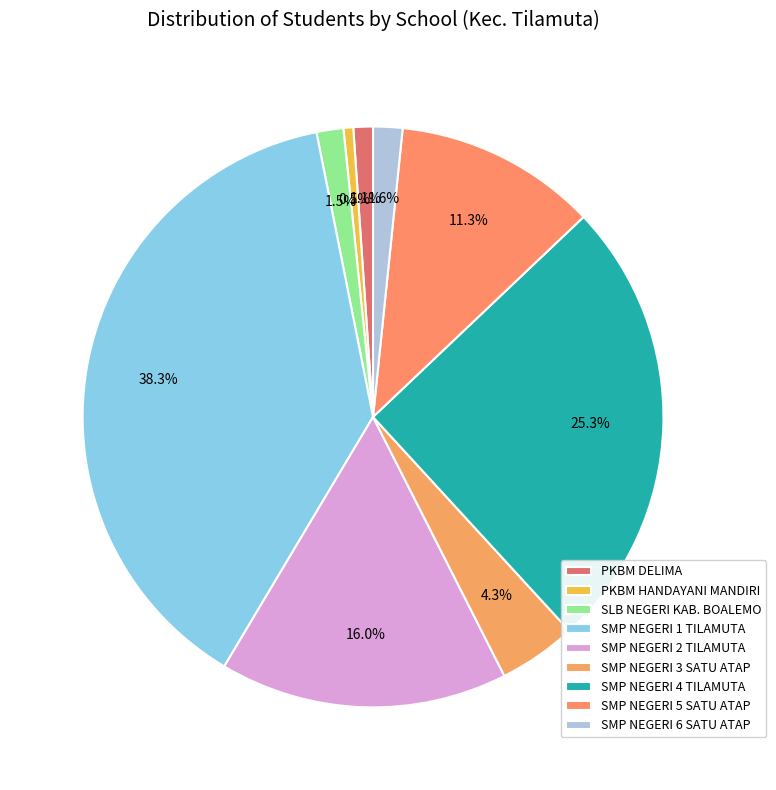

How many slices are in this pie chart?

9